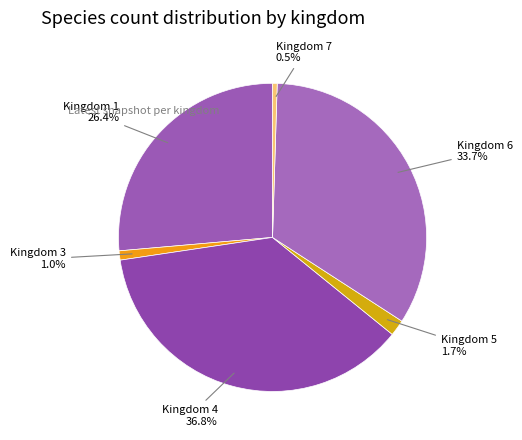

Does any single category account for the majority?

No